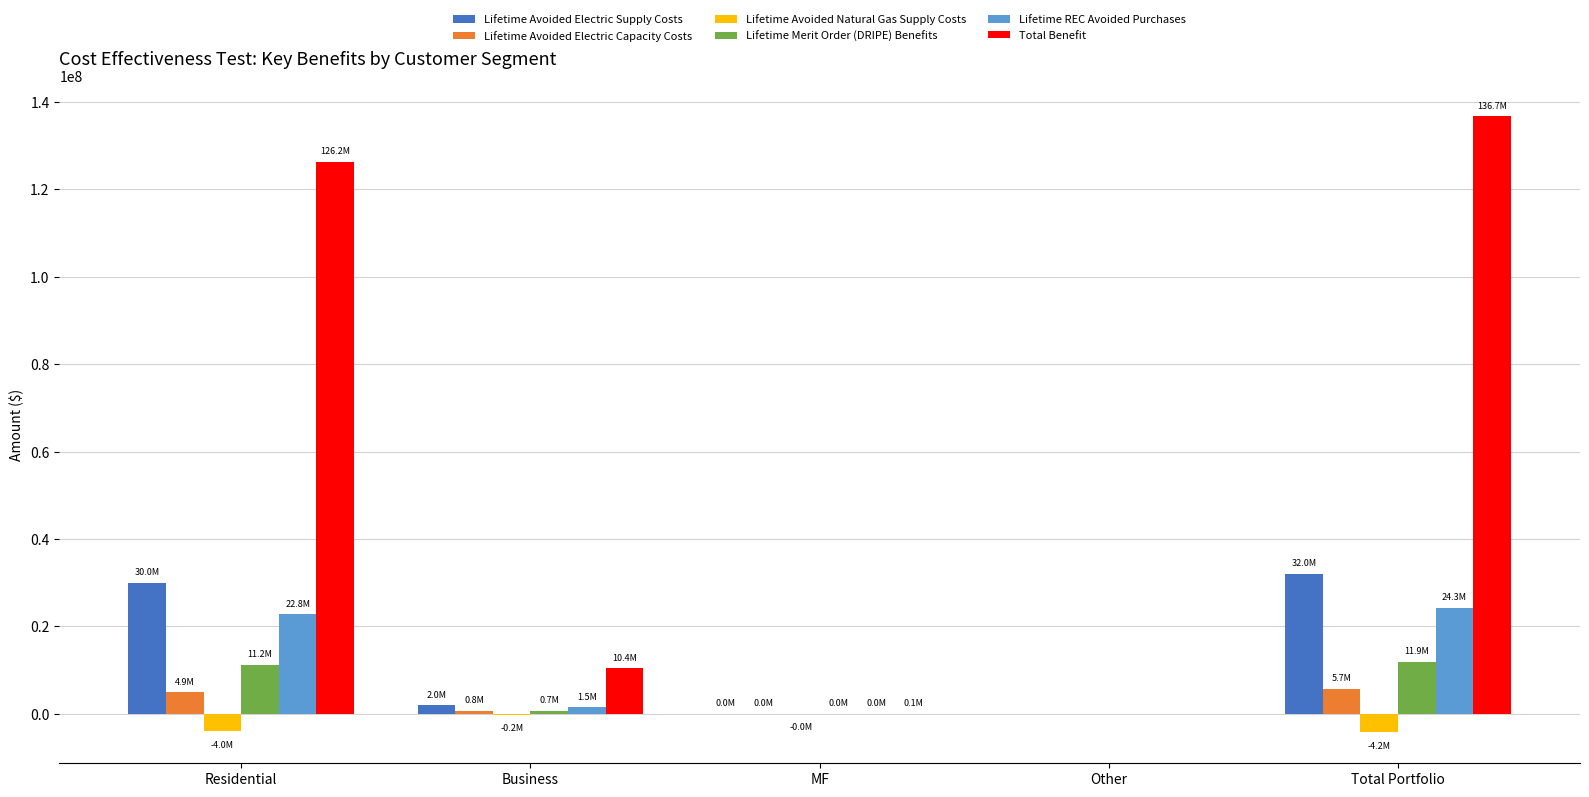

The value of Lifetime Avoided Electric Supply Costs at Total Portfolio is 55884691.7. True or false?

False